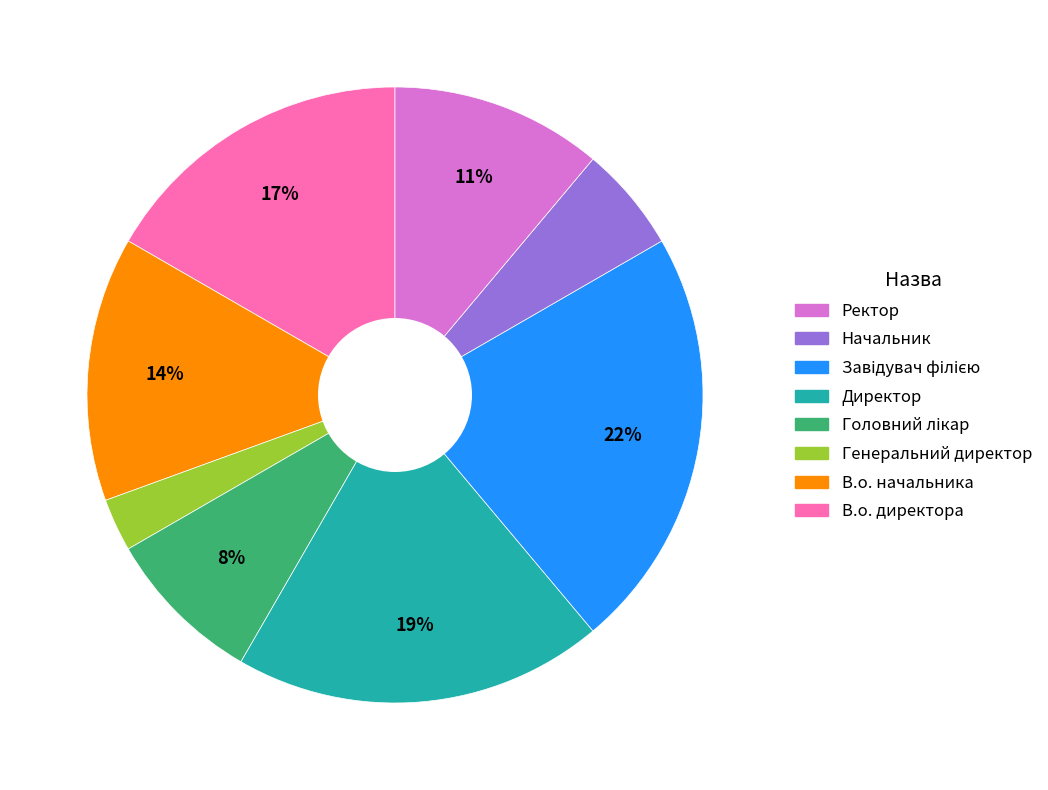

Is there a majority slice in this chart?

No